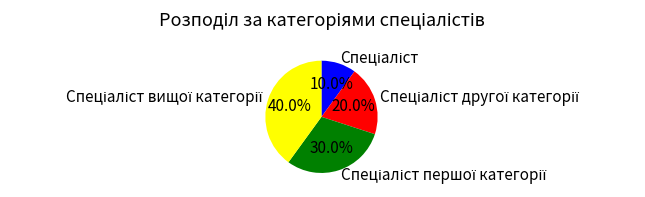

Is there any slice that represents more than half of the pie?

No